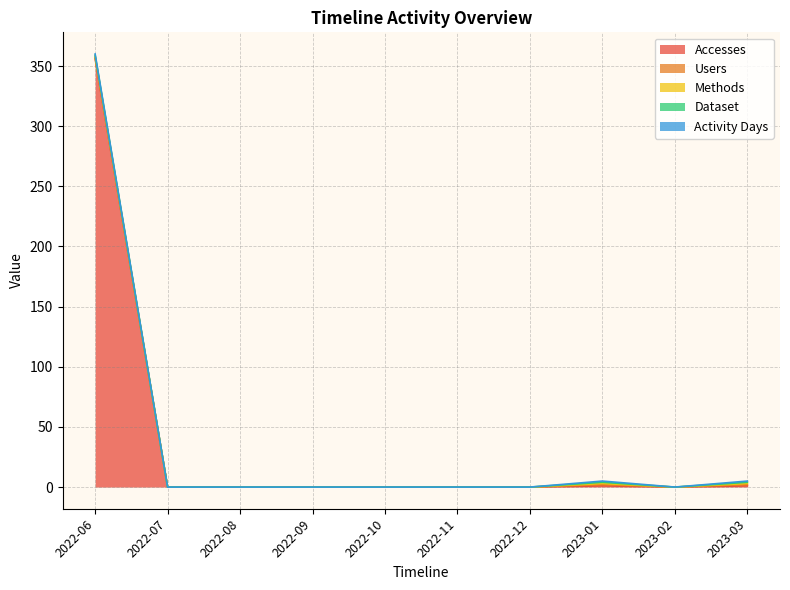

Does the chart have visible grid lines?

Yes